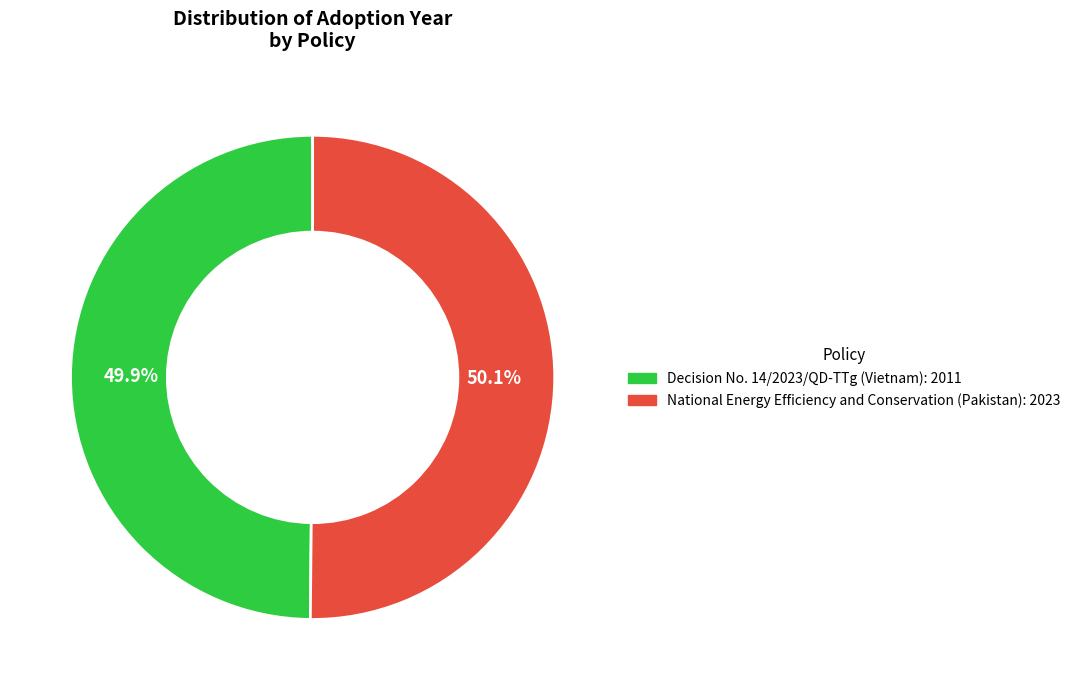

Is it true that National Energy Efficiency and Conservation (Pakistan) is 50% of the pie?

True